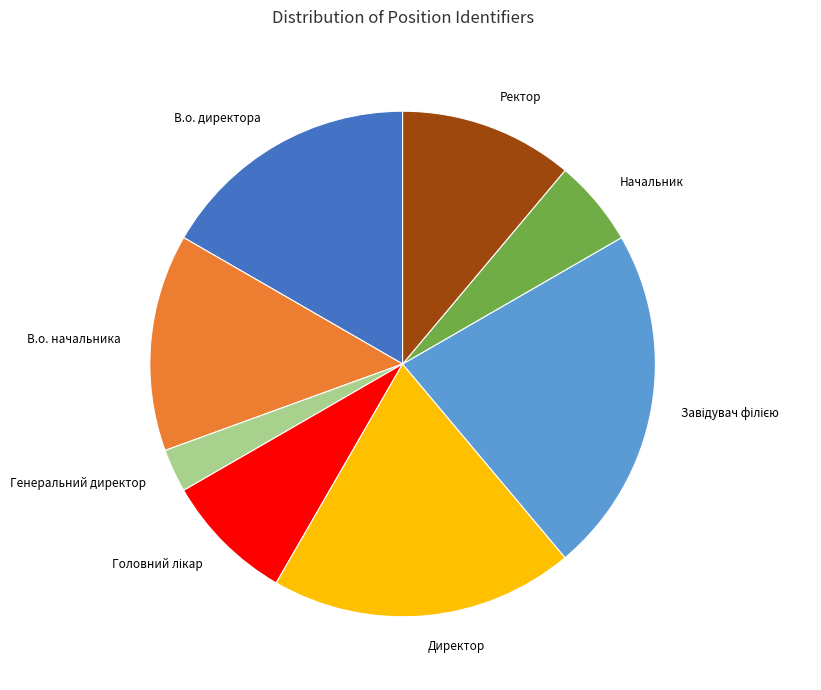

Is the sum of Ректор and В.о. начальника greater than half?

No